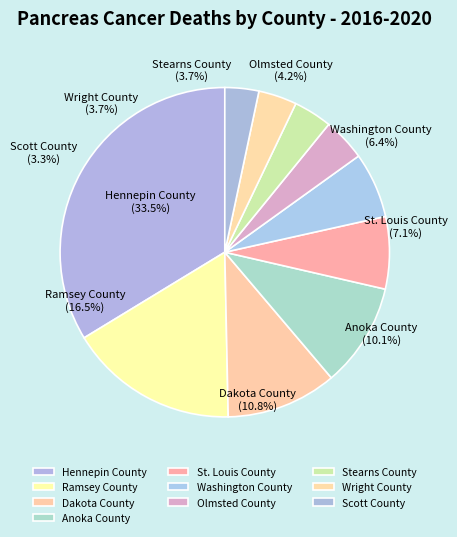

To the nearest percent, what portion does Scott County represent?

3%